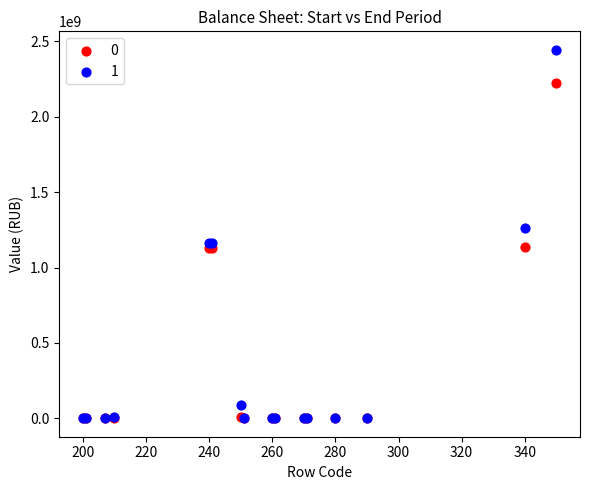

Which series contains the highest Y value?

1